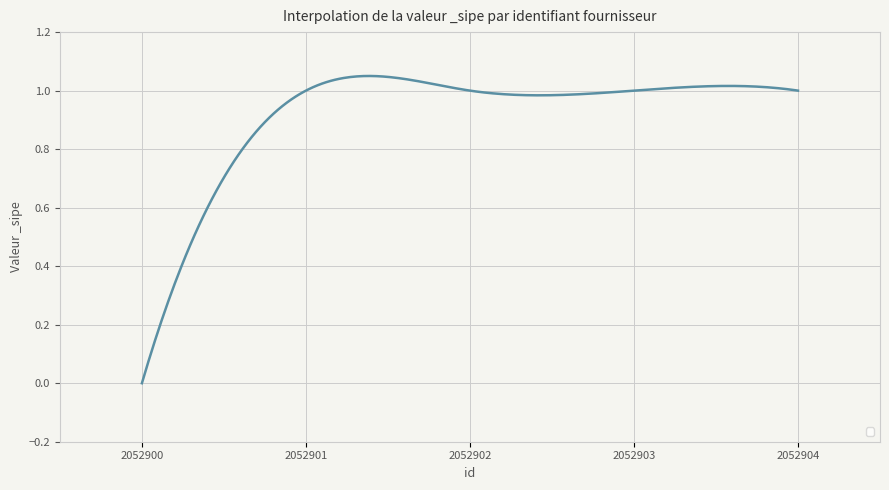

Count the number of data series in this chart.

1